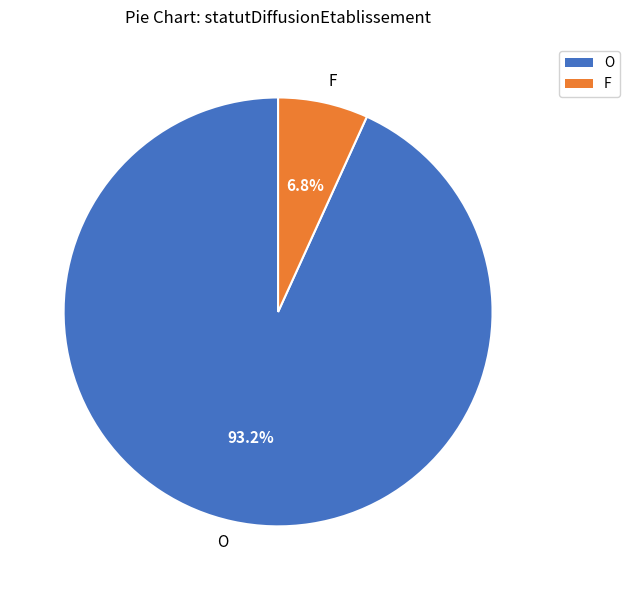

To the nearest percent, what is the average slice percentage?

50%